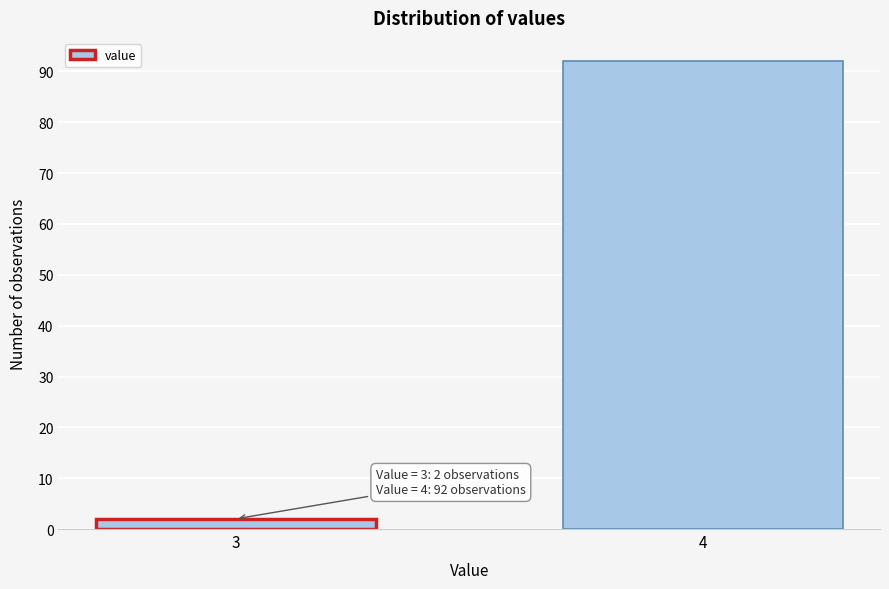

Reading right to left, what are all the values shown in this chart?

92	2